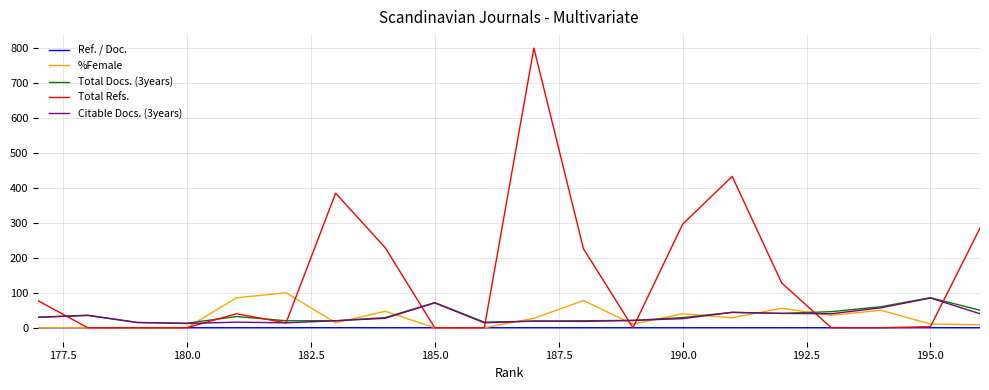

At 180.0, list the series in order from smallest to largest.

Ref. / Doc., Total Refs., %Female, Citable Docs. (3years), Total Docs. (3years)